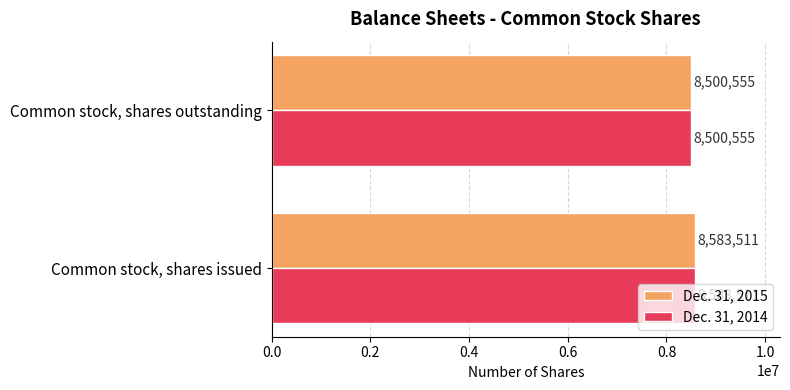

At how many categories does at least one series exceed 8536127?

1